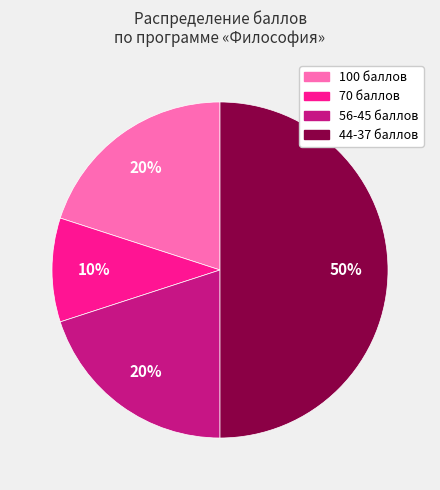

How many segments does this pie chart have?

4